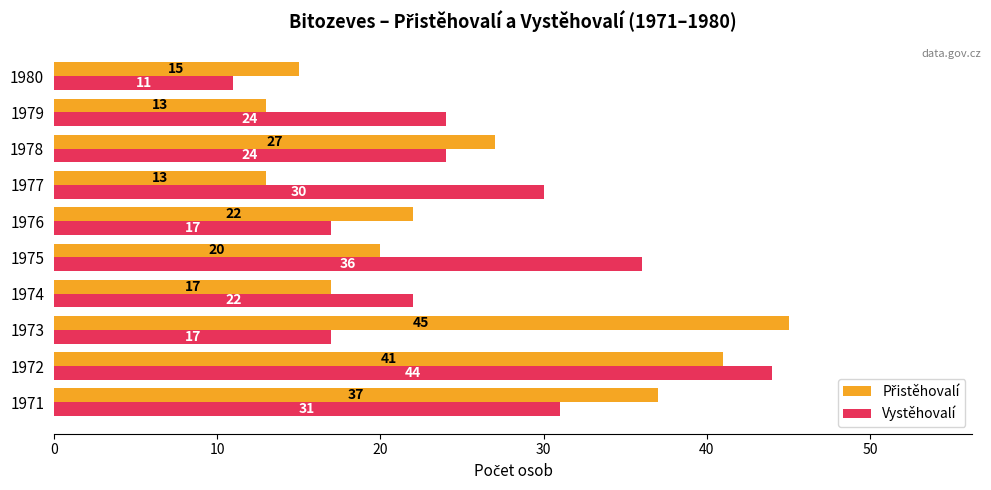

What is the average value of the Vystěhovalí series?

26